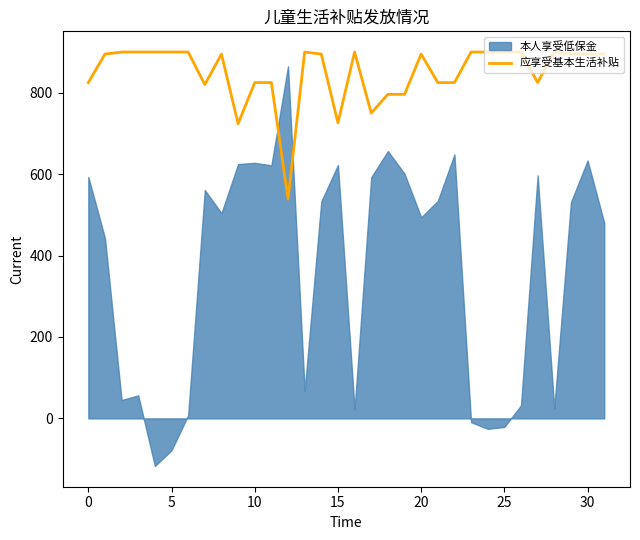

What is the highest value of the 应享受基本生活补贴 series?

900